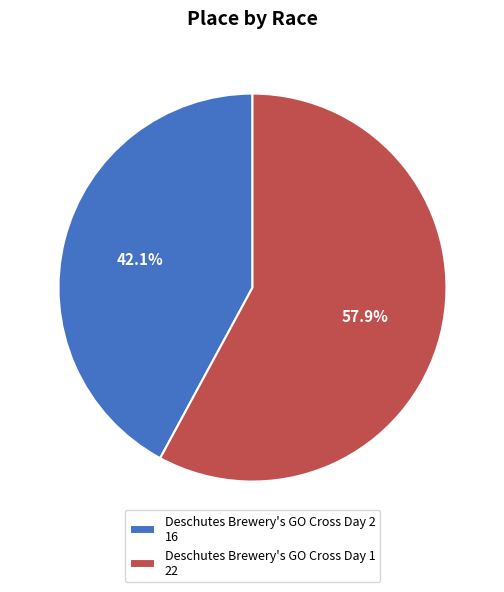

Which slice is the smallest?

Deschutes Brewery's GO Cross Day 2